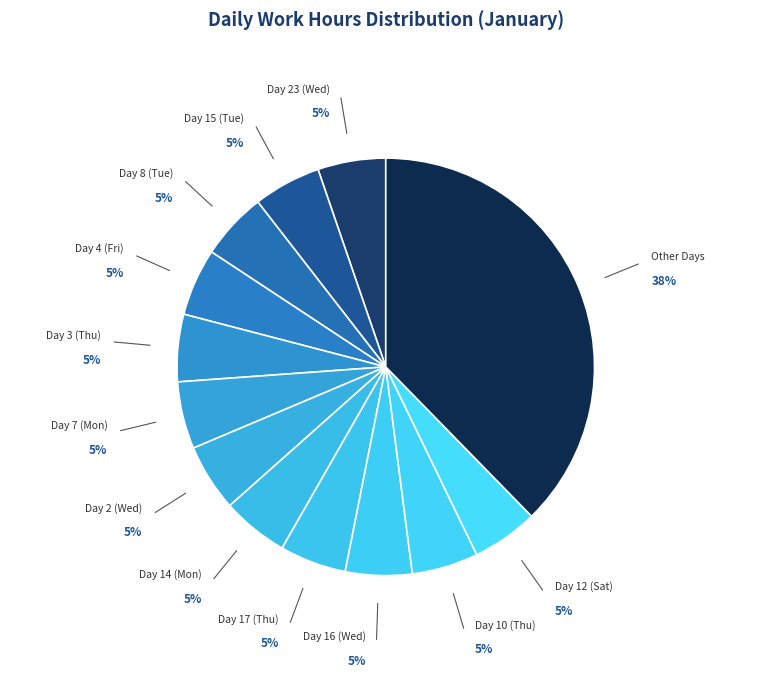

Is there a majority slice in this chart?

No